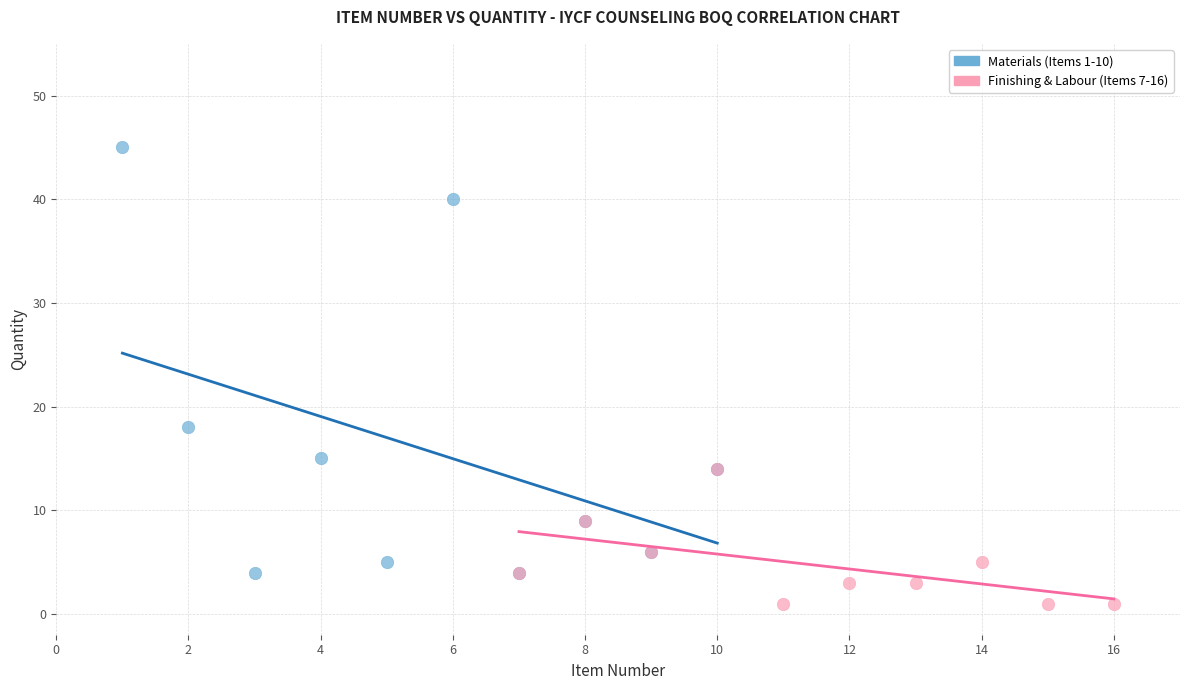

Which series contains the lowest Y value?

Finishing & Labour (Items 7-16)